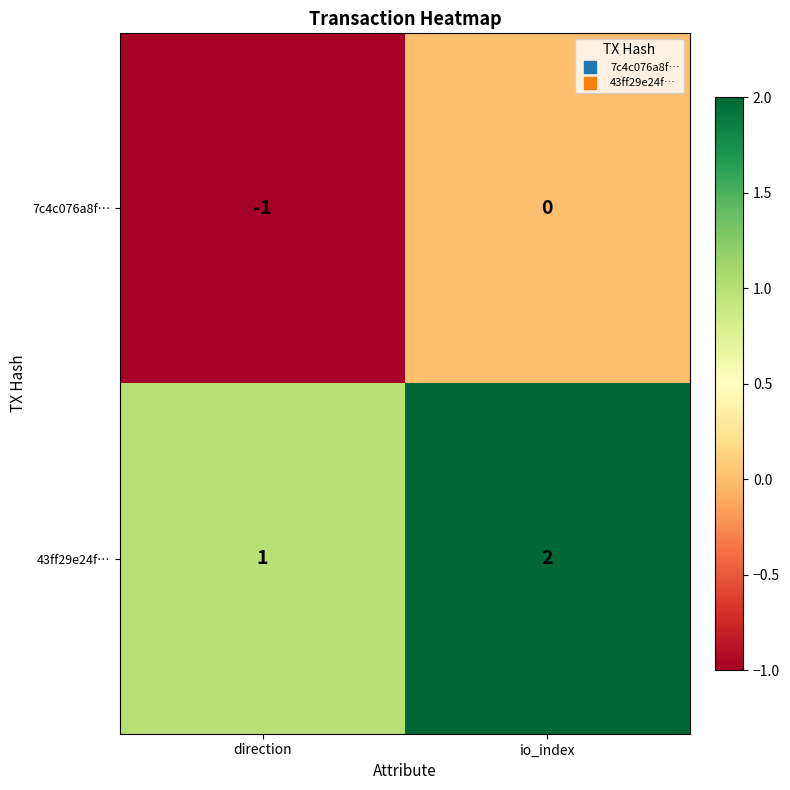

Where is 7c4c076a8f… nearest to the value 0?

io_index